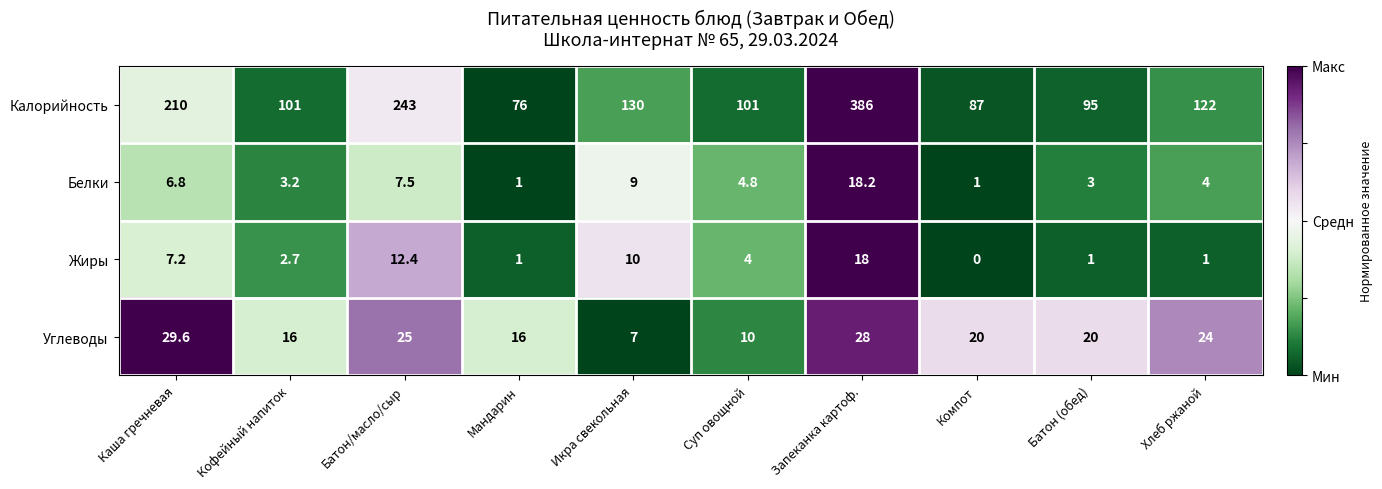

How many values in Жиры are above zero?

9